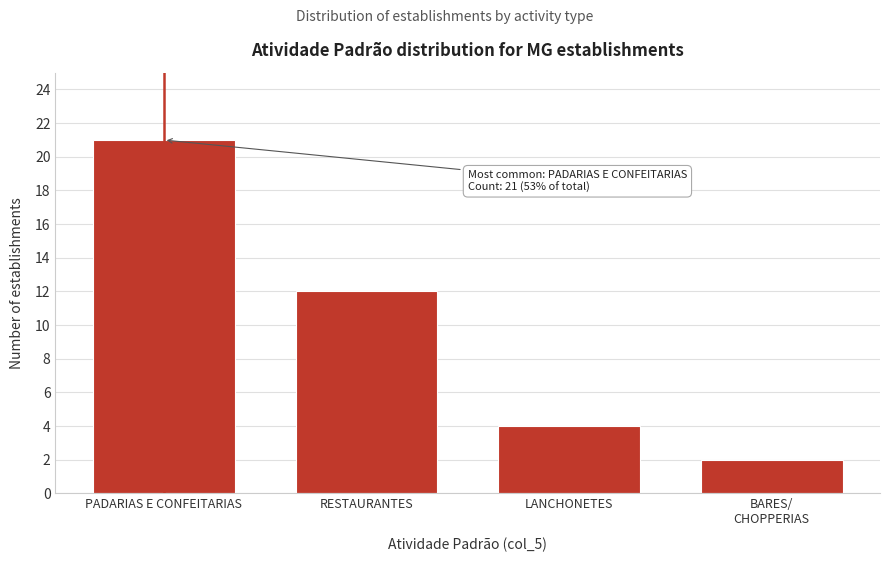

Reading left to right, transcribe all the data shown in this chart.

21	12	4	2